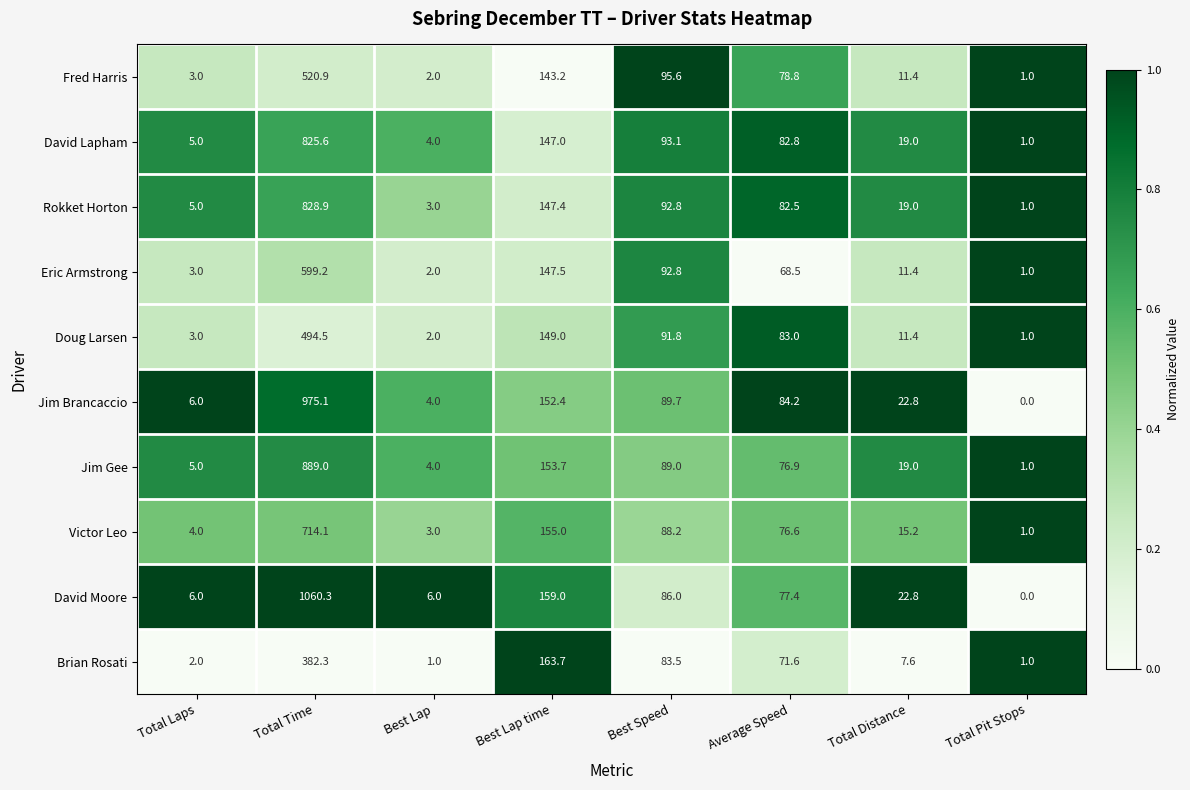

The Brian Rosati series shows 2.0 at Total Laps. True or false?

True